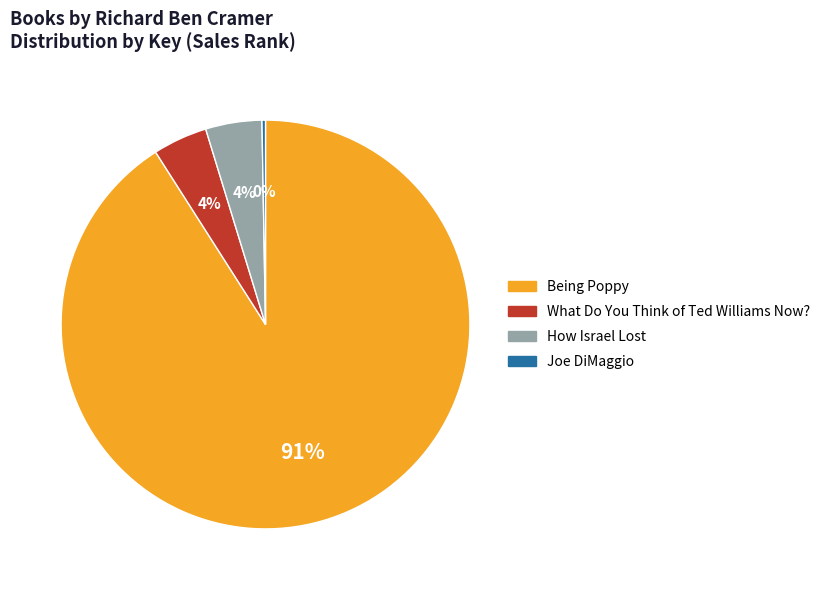

What is the ratio of the value at What Do You Think of Ted Williams Now? to the value at How Israel Lost?

1.0